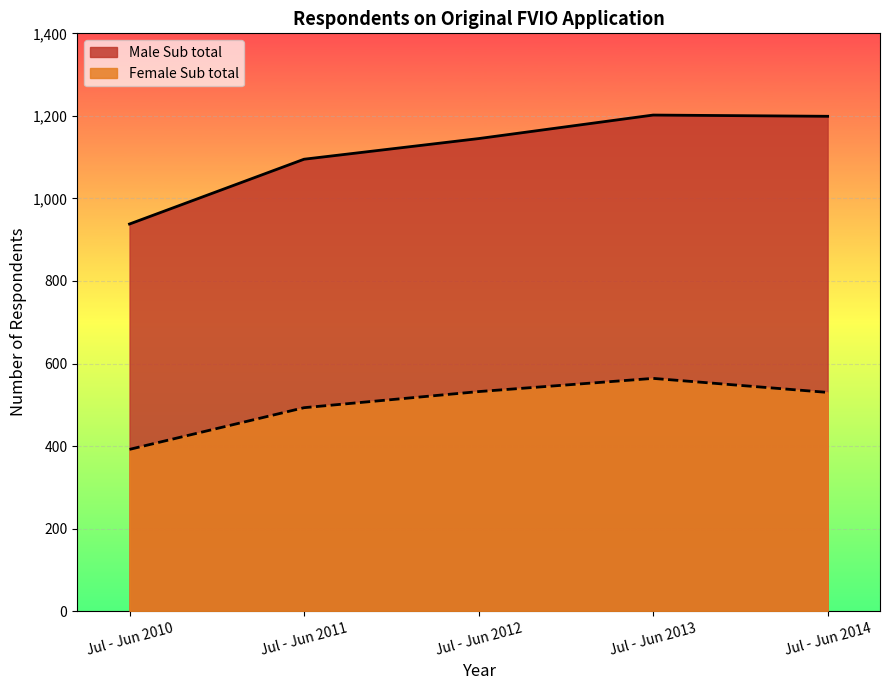

Rank the categories by Female Sub total value from lowest to highest.

Jul - Jun 2010, Jul - Jun 2011, Jul - Jun 2014, Jul - Jun 2012, Jul - Jun 2013